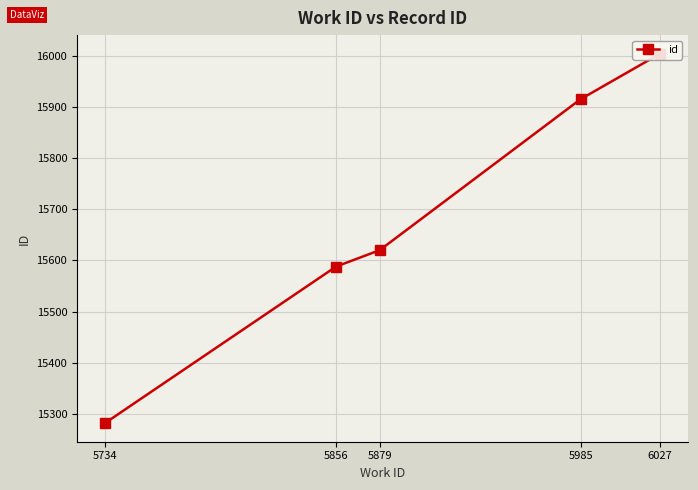

Rank the categories by value from highest to lowest.

6027, 5985, 5879, 5856, 5734